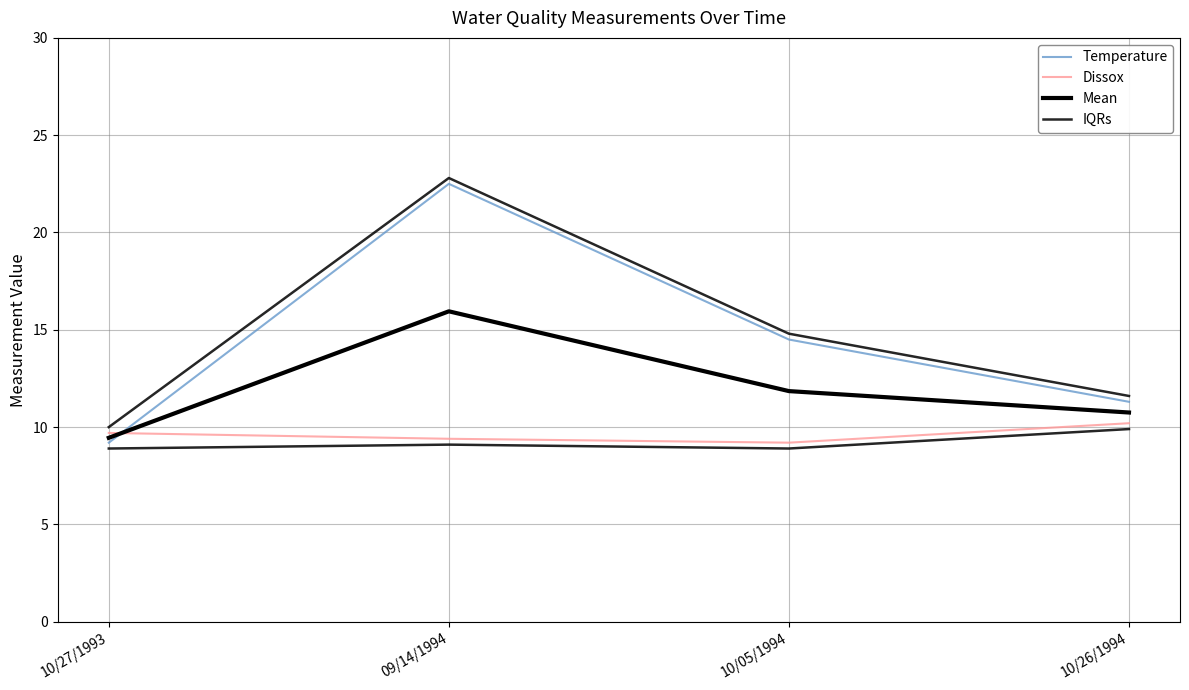

Which category has the lowest value across all series?

10/27/1993